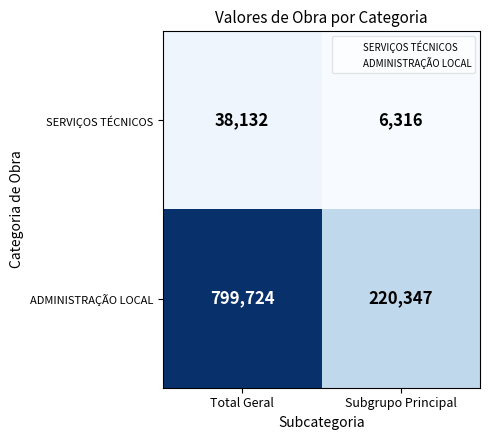

Reading left to right, transcribe all the data shown in this chart.

SERVIÇOS TÉCNICOS: 38132	6316
ADMINISTRAÇÃO LOCAL: 799724	220347